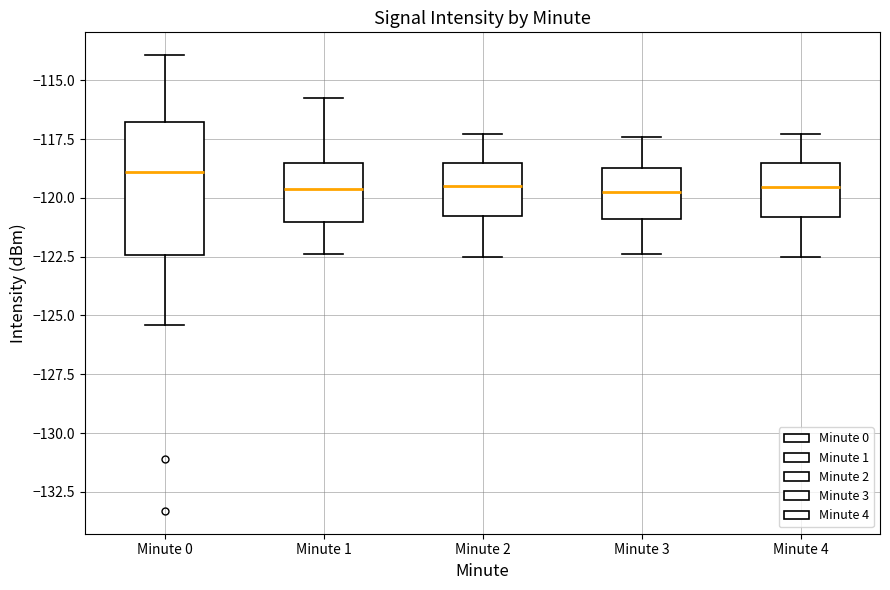

Reading left to right, read every box against the y-axis: the position of its median line, the range the box covers, and the ends of its whiskers. The values are not printed on the chart, so give them approximately, as read against the axis.

Minute 0: median -119.0, box -122.5 to -117.0, whiskers -125.5 to -114.0
Minute 1: median -119.5, box -121.0 to -118.5, whiskers -122.5 to -115.5
Minute 2: median -119.5, box -121.0 to -118.5, whiskers -122.5 to -117.5
Minute 3: median -119.5, box -121.0 to -118.5, whiskers -122.5 to -117.5
Minute 4: median -119.5, box -121.0 to -118.5, whiskers -122.5 to -117.5